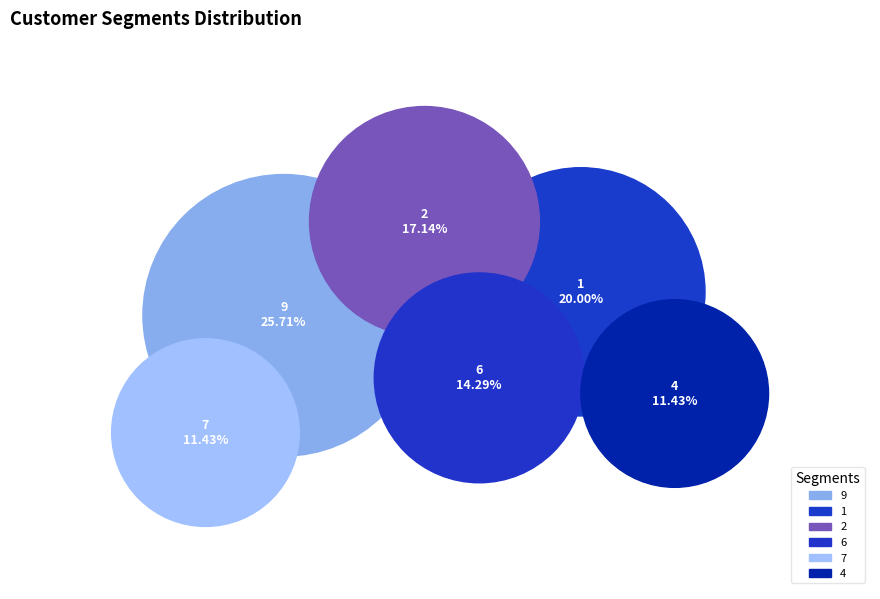

What is the ratio of the value at 9 to the value at 2?

1.5